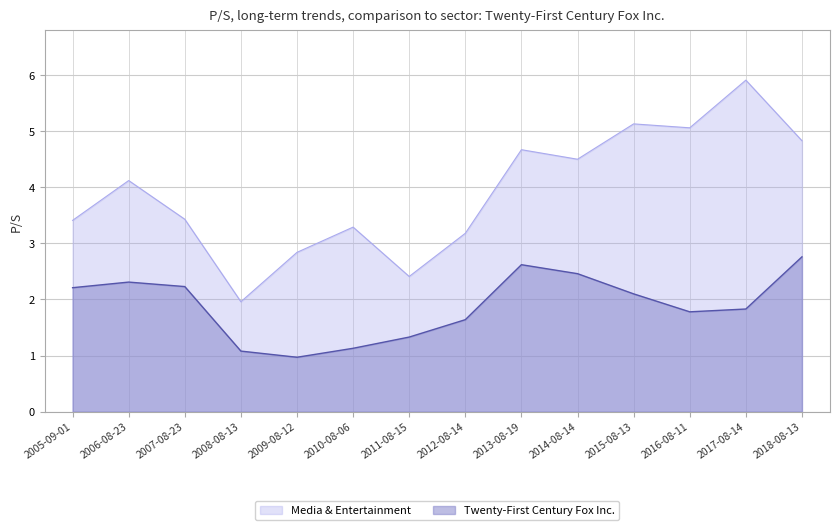

Which category has the lowest value in the Media & Entertainment series?

2008-08-13